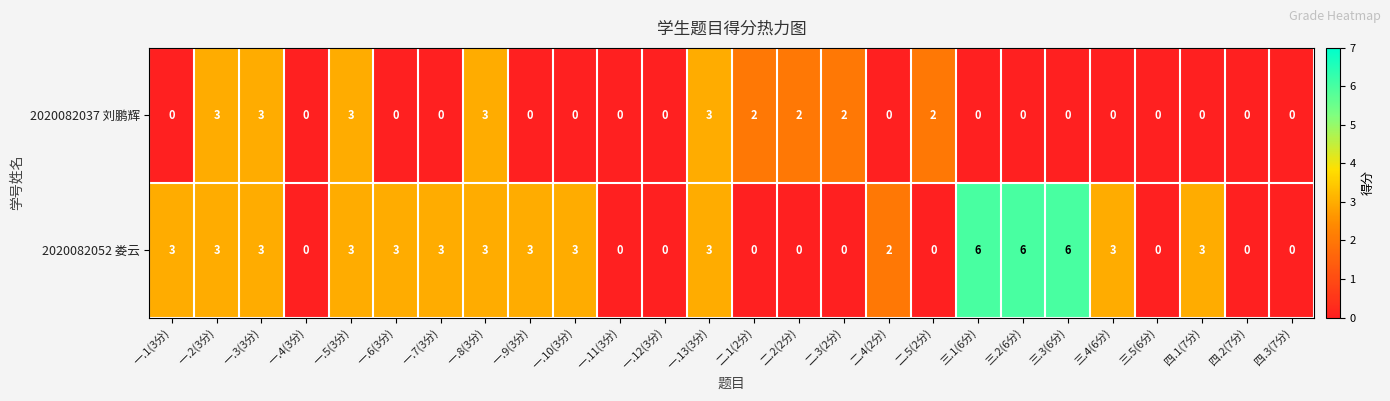

Count the number of data series in this chart.

2